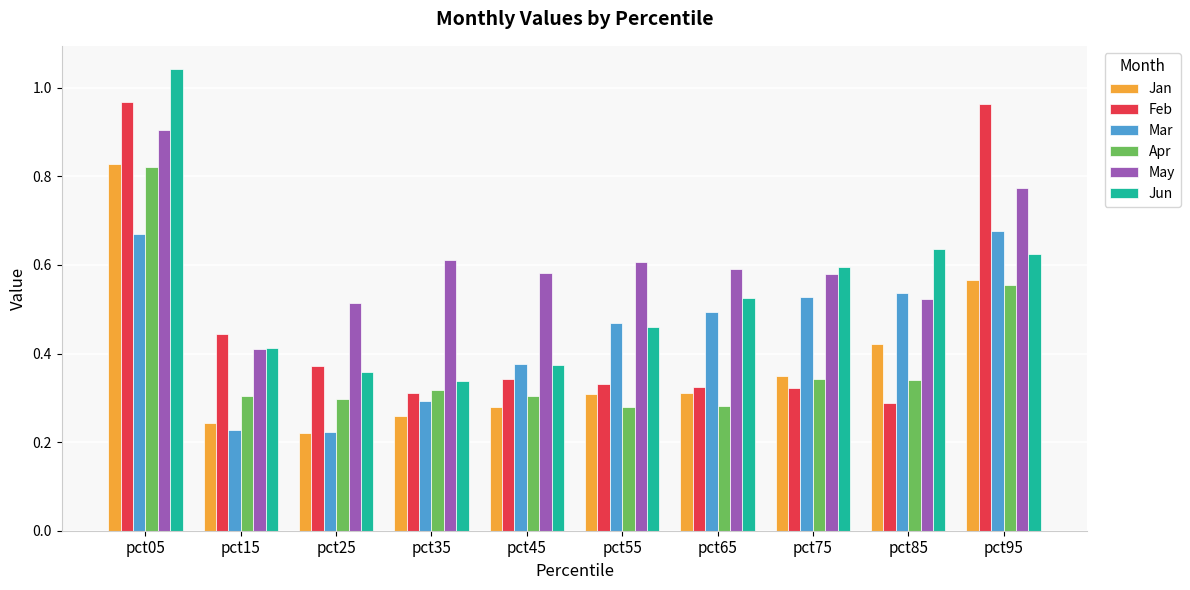

What is the sum of all Jan values?

3.8